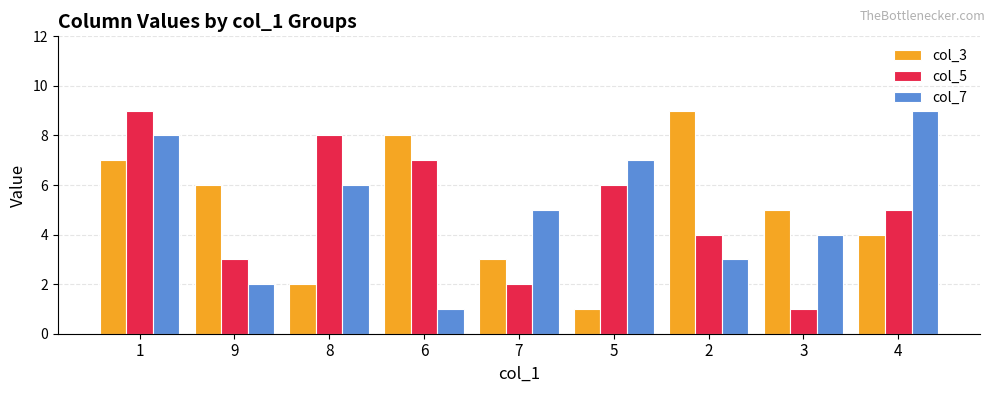

How many values in the col_5 series are below 5?

4